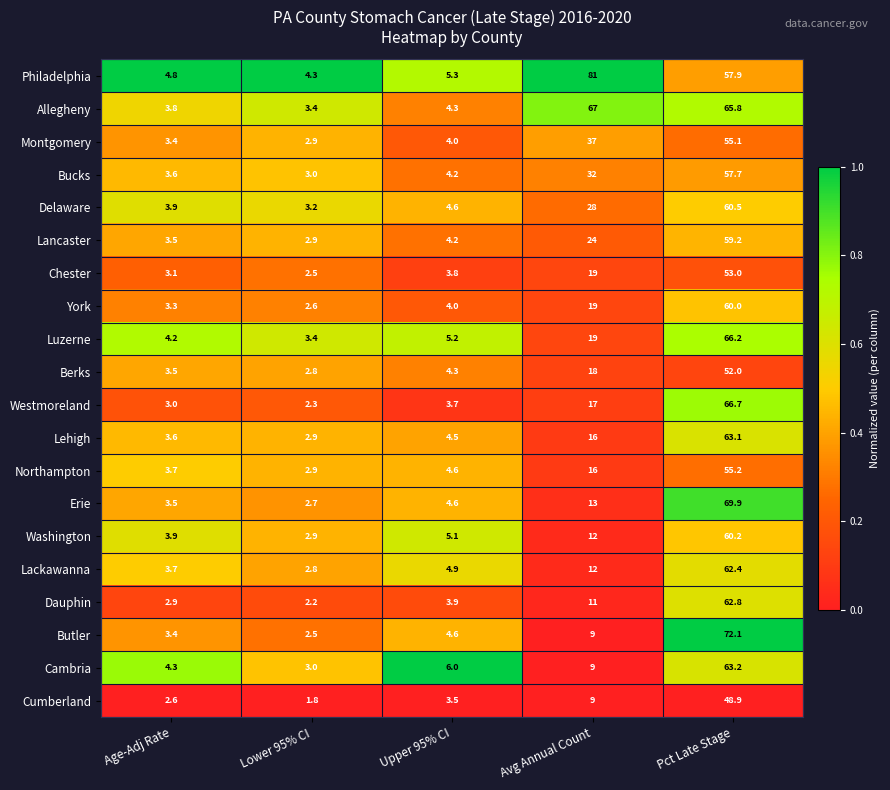

Where is Erie nearest to the value 36?

Avg Annual Count